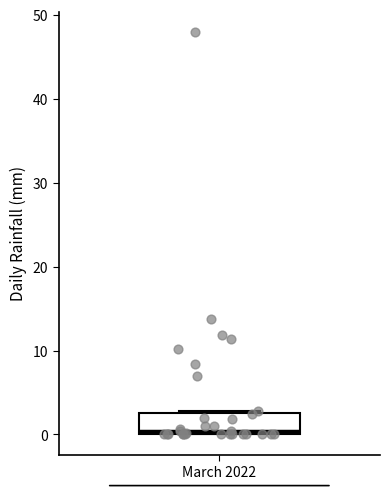

Transcribe this box plot: give where the median line is, the range the box spans, and where the two whiskers end, as read against the y-axis. The values are not printed on the chart, so give them approximately, as read against the axis.

median 0 (just above the box's lower edge), box 0 to 3, whiskers 0 to 3